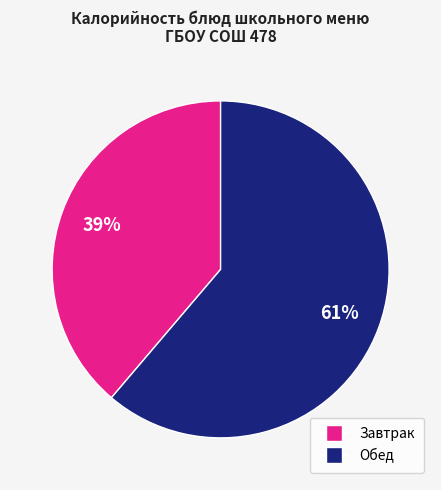

To the nearest percent, what is the difference between the largest and smallest slice percentages?

22%